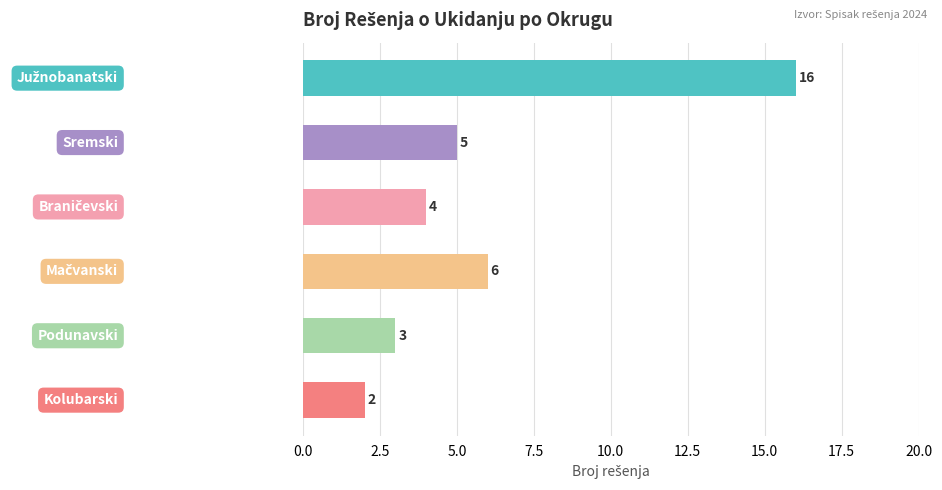

How many data points does each series have?

6